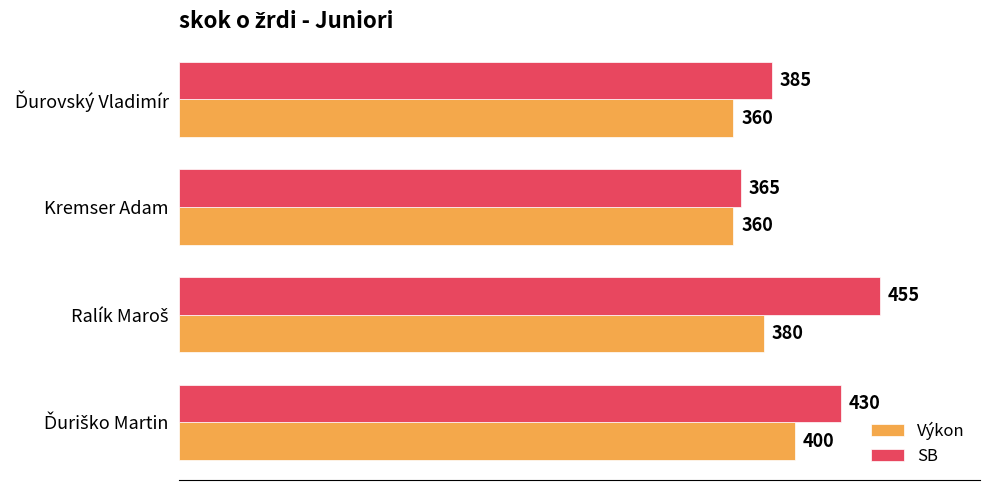

Which category has the lowest value in the SB series?

Kremser Adam